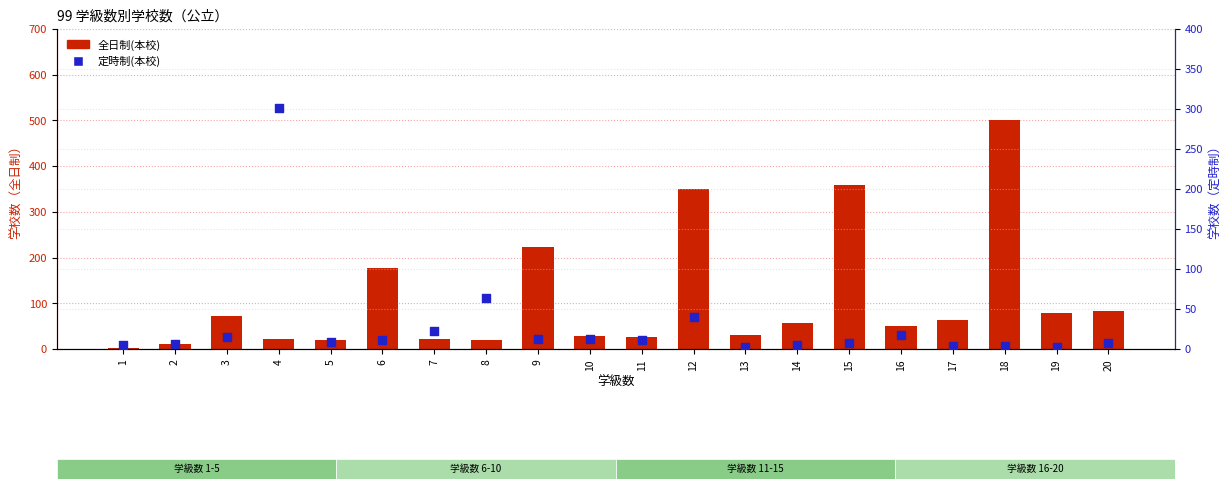

Which series has the largest total across all categories?

全日制(本校)